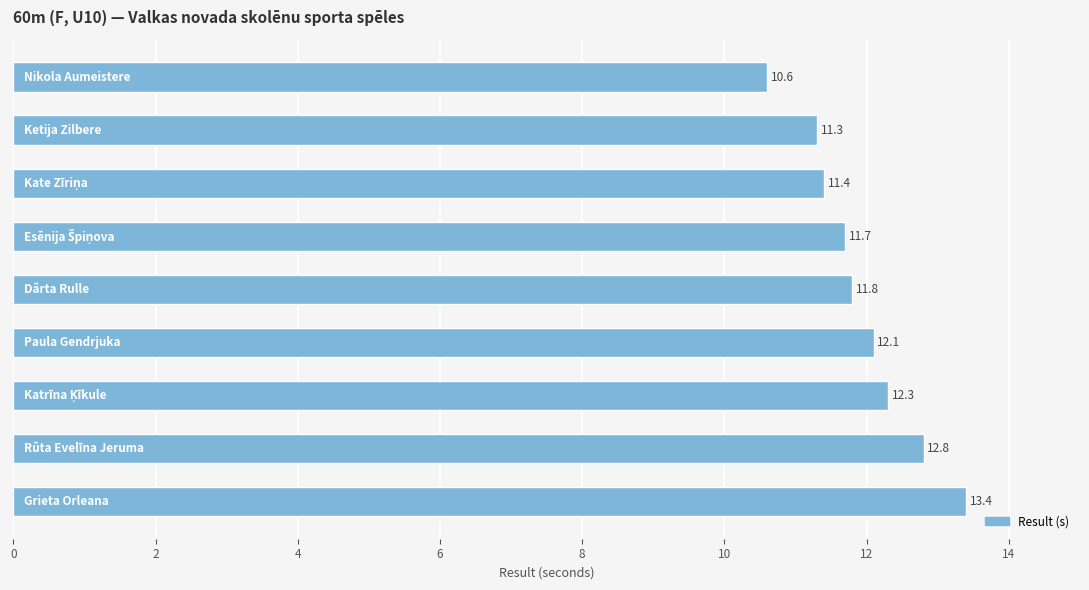

What is the sum of all values?

107.4